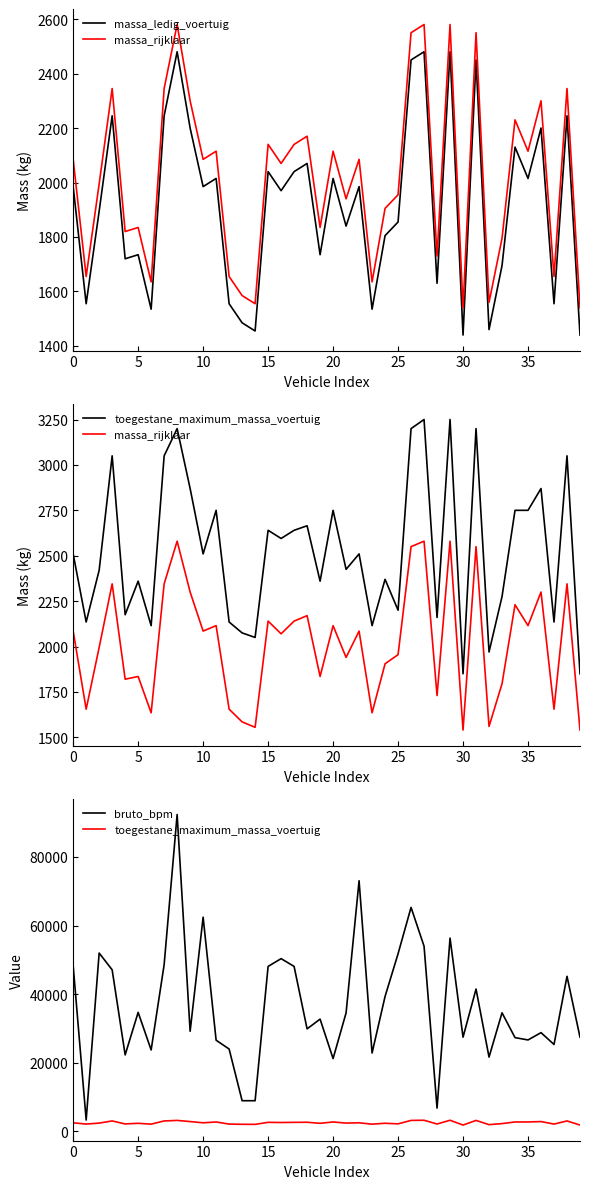

Is the value of massa_ledig_voertuig at 30 greater than the value of bruto_bpm at 9?

No